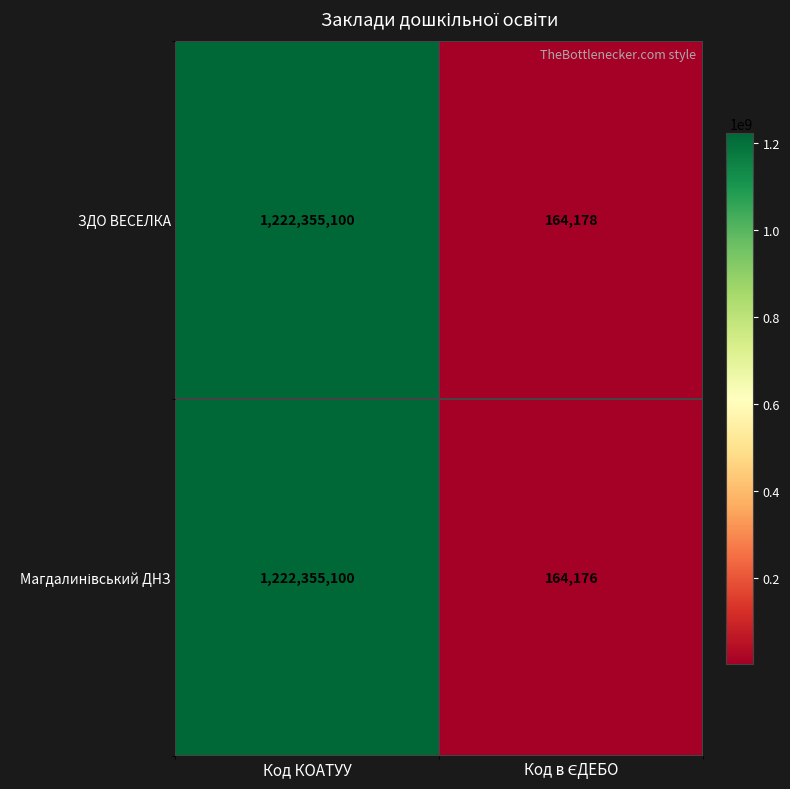

What is the sum of all ЗДО ВЕСЕЛКА values?

1222519278